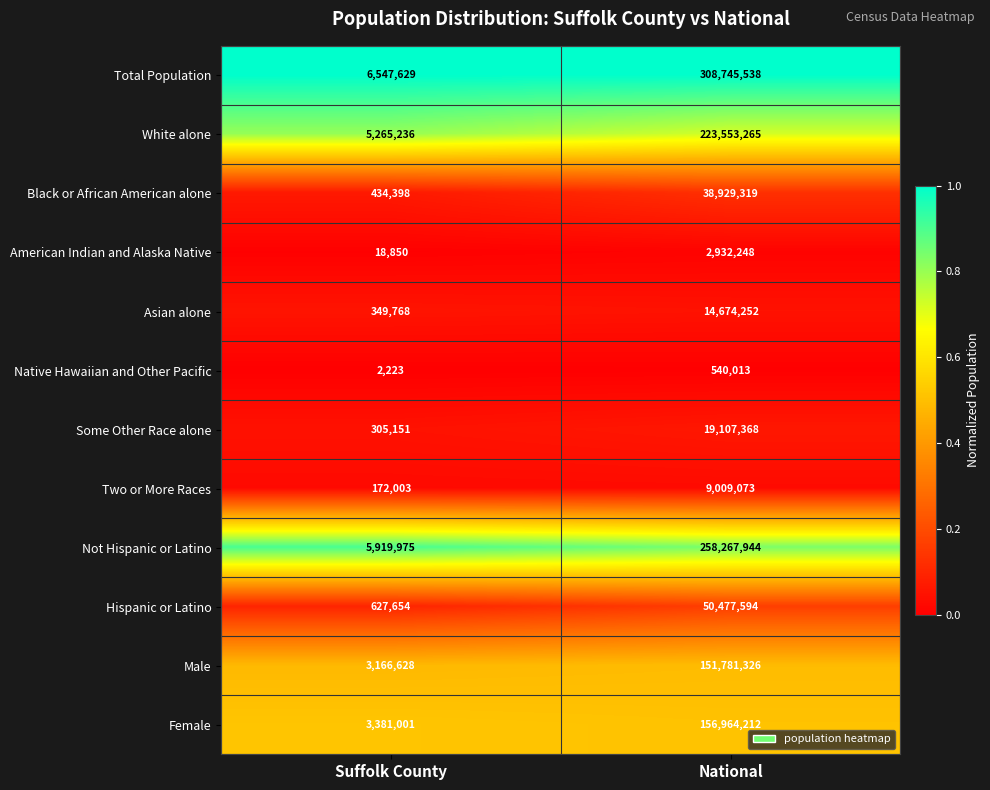

What is the total value across all series at National?

1234982152